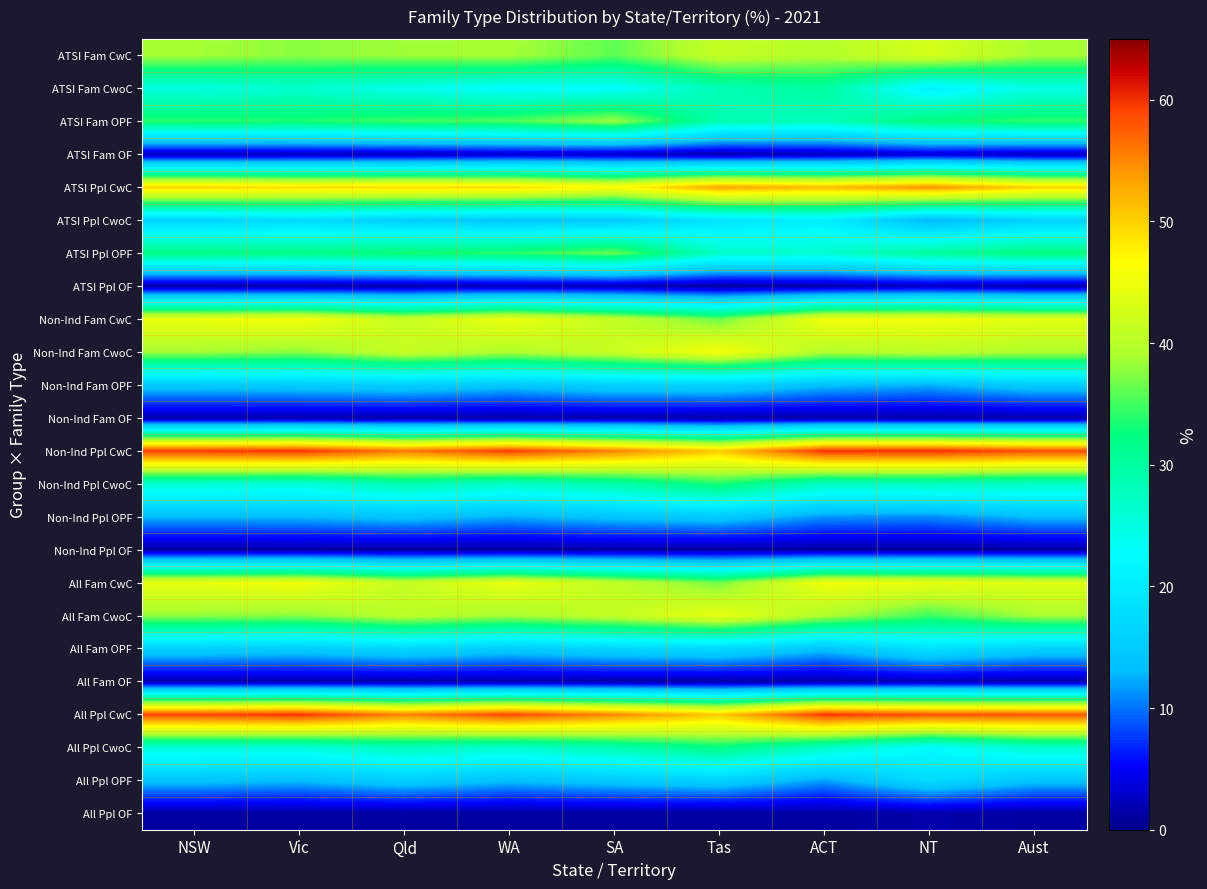

Reading right to left, list all the values displayed in this chart.

ATSI Fam CwC: Aust=38.7	NT=42.7	ACT=39.6	Tas=41.0	SA=36.0	WA=38.8	Qld=38.4	Vic=37.7	NSW=38.7
ATSI Fam CwoC: Aust=24.6	NT=20.8	ACT=30.1	Tas=28.5	SA=22.7	WA=22.6	Qld=24.2	Vic=26.4	NSW=25.0
ATSI Fam OPF: Aust=34.2	NT=32.8	ACT=27.9	Tas=28.8	SA=38.4	WA=35.4	Qld=34.8	Vic=33.6	NSW=34.0
ATSI Fam OF: Aust=2.5	NT=3.6	ACT=2.4	Tas=1.7	SA=2.9	WA=3.2	Qld=2.5	Vic=2.3	NSW=2.2
ATSI Ppl CwC: Aust=49.9	NT=54.4	ACT=51.5	Tas=53.1	SA=46.6	WA=49.4	Qld=49.4	Vic=49.1	NSW=49.9
ATSI Ppl CwoC: Aust=15.8	NT=12.7	ACT=20.4	Tas=18.8	SA=14.8	WA=14.2	Qld=15.4	Vic=17.4	NSW=16.2
ATSI Ppl OPF: Aust=32.6	NT=30.4	ACT=26.6	Tas=27.0	SA=36.5	WA=34.1	Qld=33.4	Vic=31.9	NSW=32.3
ATSI Ppl OF: Aust=1.7	NT=2.6	ACT=1.5	Tas=1.1	SA=2.1	WA=2.2	Qld=1.7	Vic=1.6	NSW=1.5
Non-Ind Fam CwC: Aust=44.0	NT=45.5	ACT=45.5	Tas=36.4	SA=41.0	WA=44.9	Qld=41.4	Vic=45.6	NSW=45.0
Non-Ind Fam CwoC: Aust=39.4	NT=40.4	ACT=39.6	Tas=45.9	SA=41.6	WA=39.4	Qld=41.4	Vic=37.7	NSW=38.6
Non-Ind Fam OPF: Aust=15.0	NT=12.6	ACT=13.5	Tas=16.2	SA=15.9	WA=14.2	Qld=15.6	Vic=15.0	NSW=14.8
Non-Ind Fam OF: Aust=1.6	NT=1.4	ACT=1.5	Tas=1.4	SA=1.6	WA=1.5	Qld=1.6	Vic=1.7	NSW=1.6
Non-Ind Ppl CwC: Aust=58.5	NT=60.3	ACT=60.1	Tas=50.5	SA=55.4	WA=59.4	Qld=55.9	Vic=60.1	NSW=59.5
Non-Ind Ppl CwoC: Aust=27.2	NT=27.8	ACT=27.5	Tas=33.6	SA=29.4	WA=27.0	Qld=29.0	Vic=25.7	NSW=26.4
Non-Ind Ppl OPF: Aust=13.2	NT=11.0	ACT=11.4	Tas=14.8	SA=14.0	WA=12.5	Qld=14.0	Vic=13.0	NSW=13.0
Non-Ind Ppl OF: Aust=1.1	NT=1.0	ACT=1.1	Tas=1.1	SA=1.2	WA=1.1	Qld=1.1	Vic=1.2	NSW=1.1
All Fam CwC: Aust=43.7	NT=44.7	ACT=45.3	Tas=36.8	SA=40.8	WA=44.6	Qld=41.2	Vic=45.5	NSW=44.7
All Fam CwoC: Aust=38.8	NT=34.8	ACT=39.3	Tas=44.5	SA=41.0	WA=38.8	Qld=40.3	Vic=37.6	NSW=37.9
All Fam OPF: Aust=15.9	NT=18.5	ACT=13.9	Tas=17.3	SA=16.6	WA=15.1	Qld=16.8	Vic=15.2	NSW=15.8
All Fam OF: Aust=1.6	NT=2.1	ACT=1.5	Tas=1.4	SA=1.6	WA=1.6	Qld=1.6	Vic=1.7	NSW=1.6
All Ppl CwC: Aust=58.1	NT=58.3	ACT=59.8	Tas=50.7	SA=55.1	WA=58.9	Qld=55.4	Vic=59.9	NSW=59.0
All Ppl CwoC: Aust=26.6	NT=22.6	ACT=27.2	Tas=32.3	SA=28.8	WA=26.5	Qld=28.0	Vic=25.6	NSW=25.8
All Ppl OPF: Aust=14.1	NT=17.5	ACT=11.9	Tas=15.9	SA=14.8	WA=13.5	Qld=15.4	Vic=13.3	NSW=14.0
All Ppl OF: Aust=1.2	NT=1.6	ACT=1.1	Tas=1.1	SA=1.2	WA=1.1	Qld=1.2	Vic=1.2	NSW=1.1